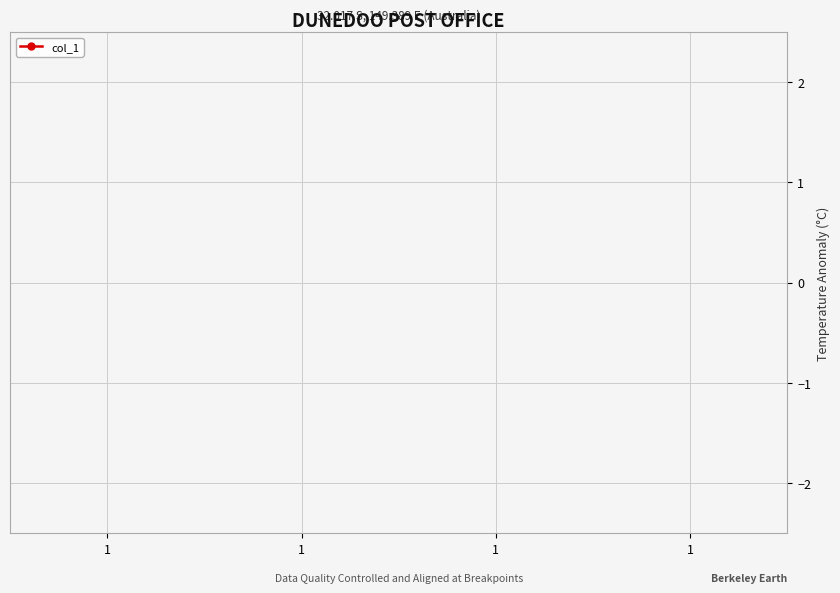

How many points are lower than both their immediate neighbors (excluding endpoints)?

1